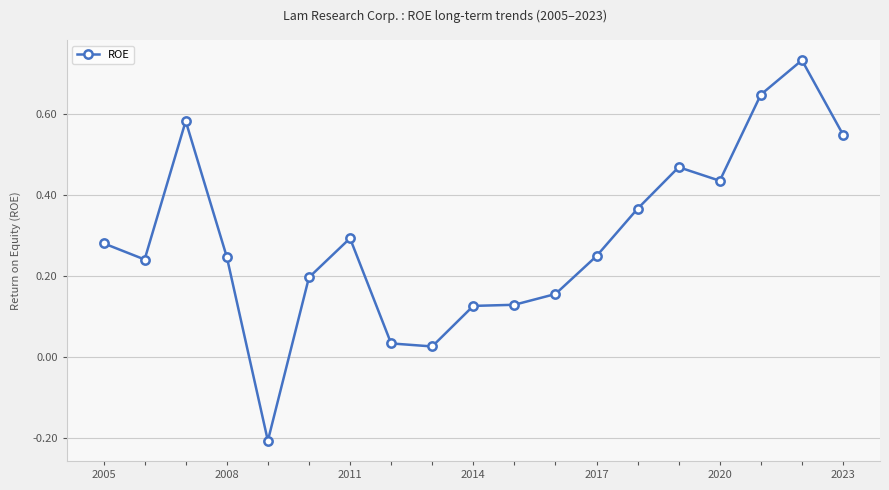

What is the difference between the maximum and minimum values?

0.9